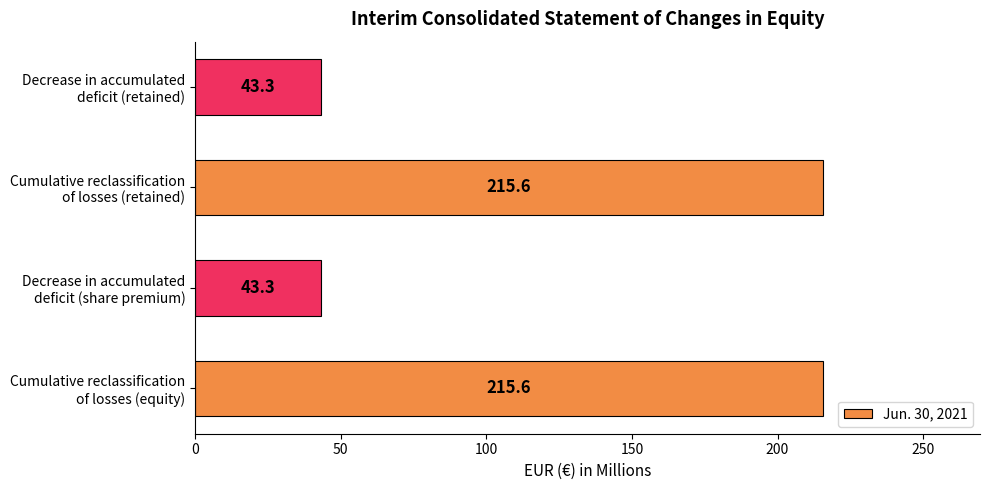

What is the minimum value shown in the chart?

43.3